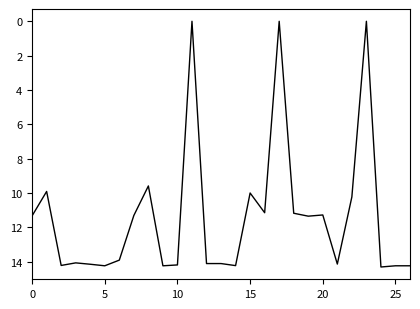

What is the maximum value shown in the chart?

14.3